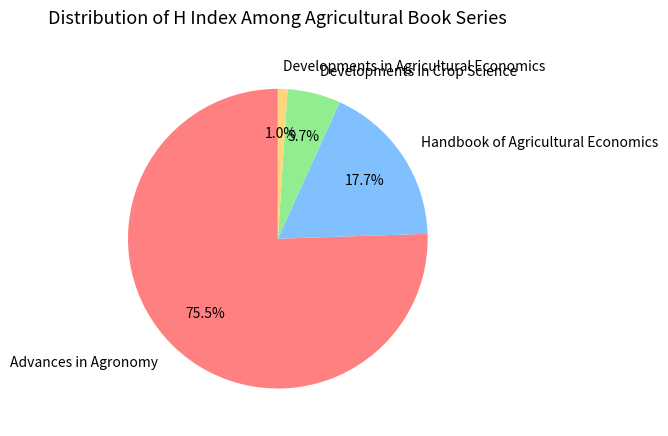

True or false: Developments in Crop Science accounts for 6% of the total.

True